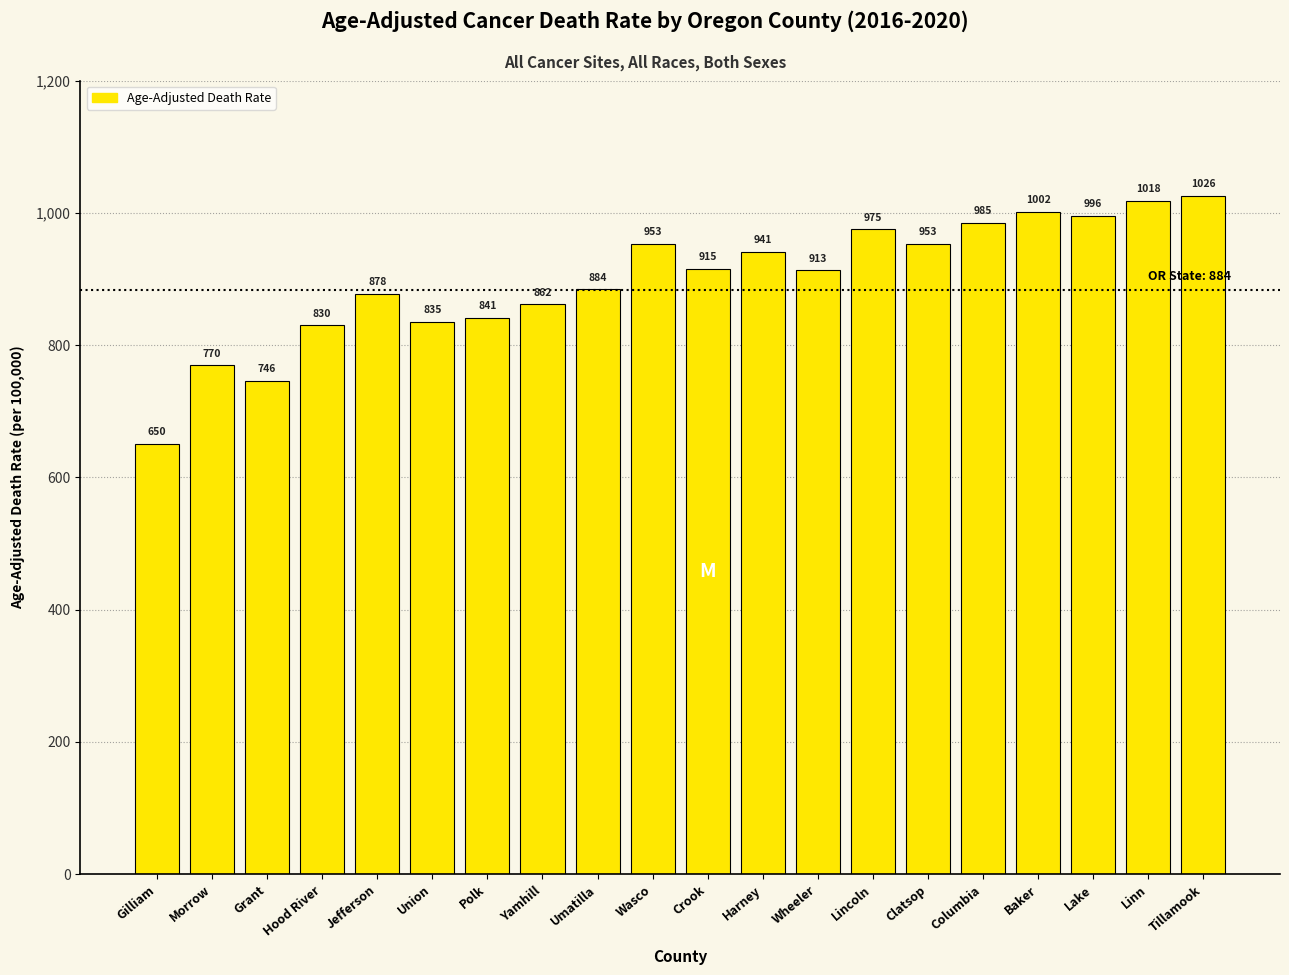

What is the difference between the values at Yamhill and Grant?

115.7